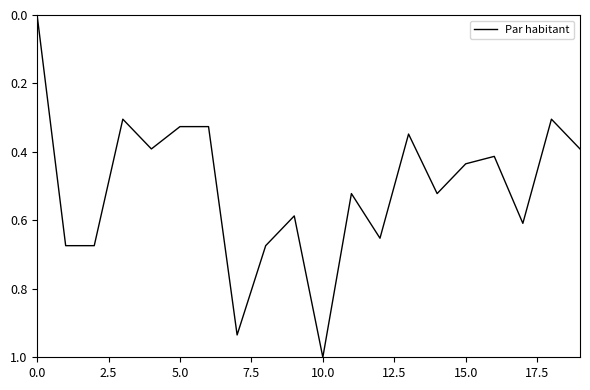

What is the difference between the maximum and minimum values?

1.0